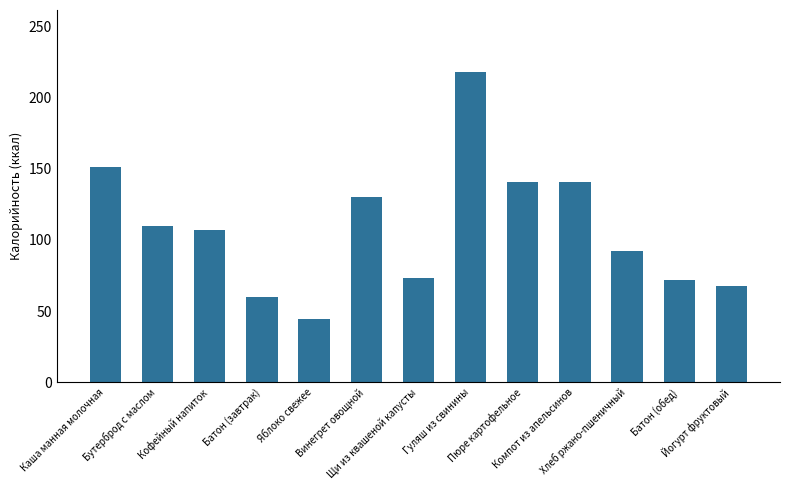

The chart shows a value of 85.3 at Винегрет овощной. True or false?

False